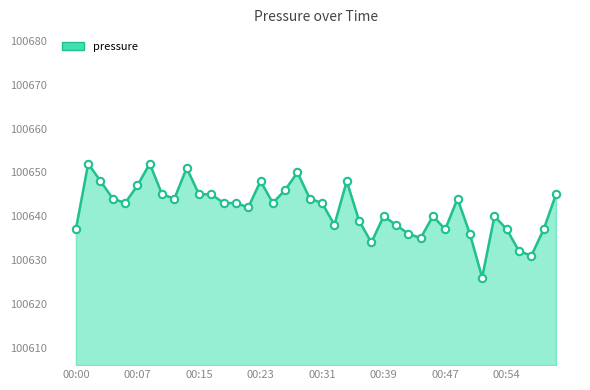

What is the greatest value displayed?

100652